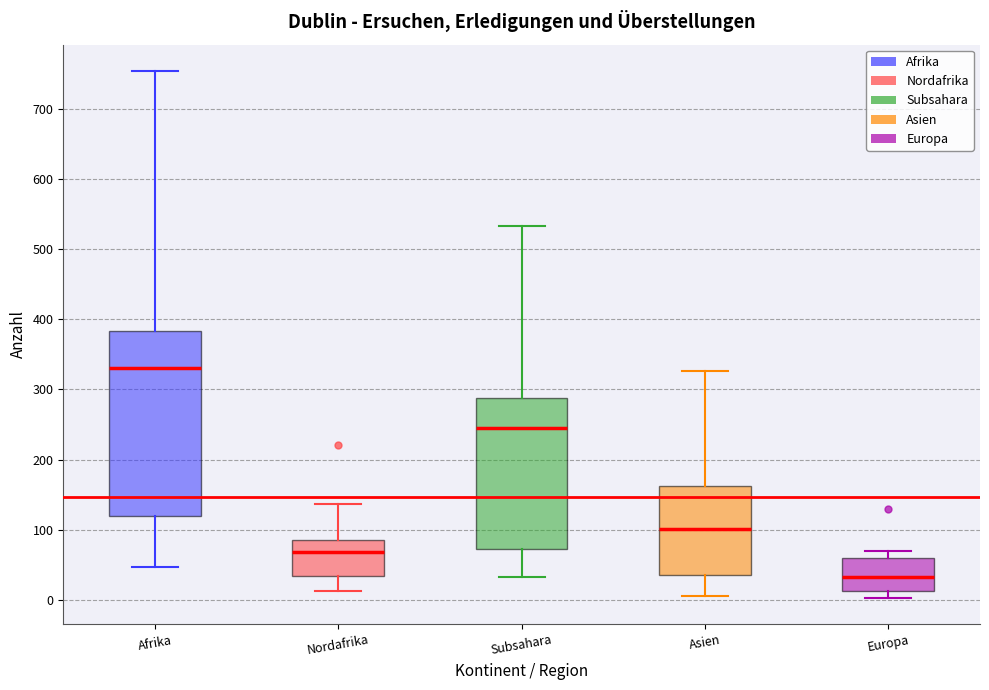

Which box has the lowest median line?

Europa